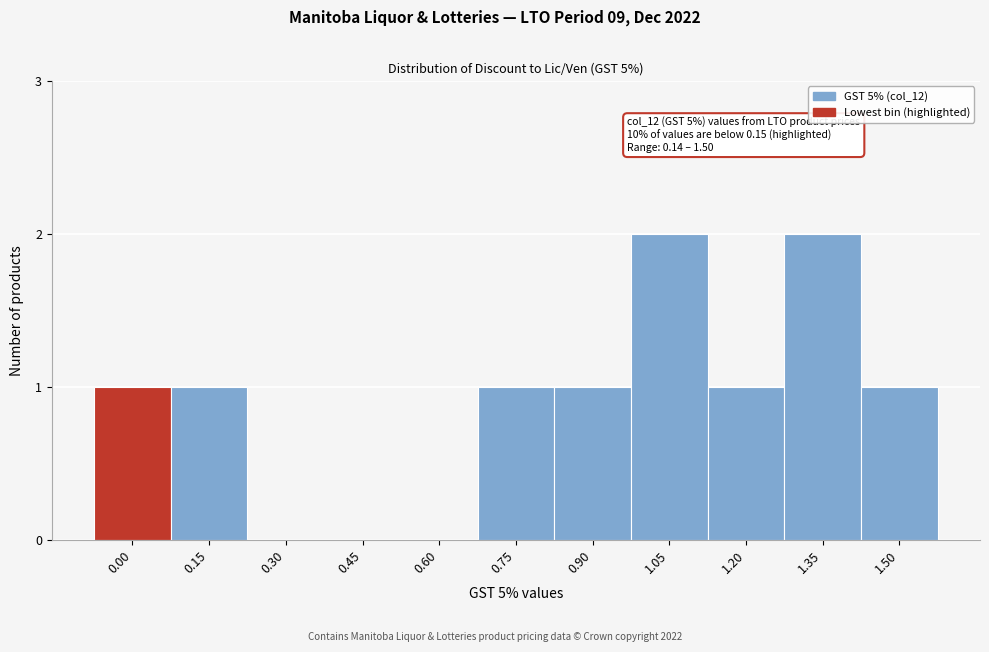

Reading left to right, transcribe all the data shown in this chart.

0.00=1	0.15=1	0.30=0	0.45=0	0.60=0	0.75=1	0.90=1	1.05=2	1.20=1	1.35=2	1.50=1